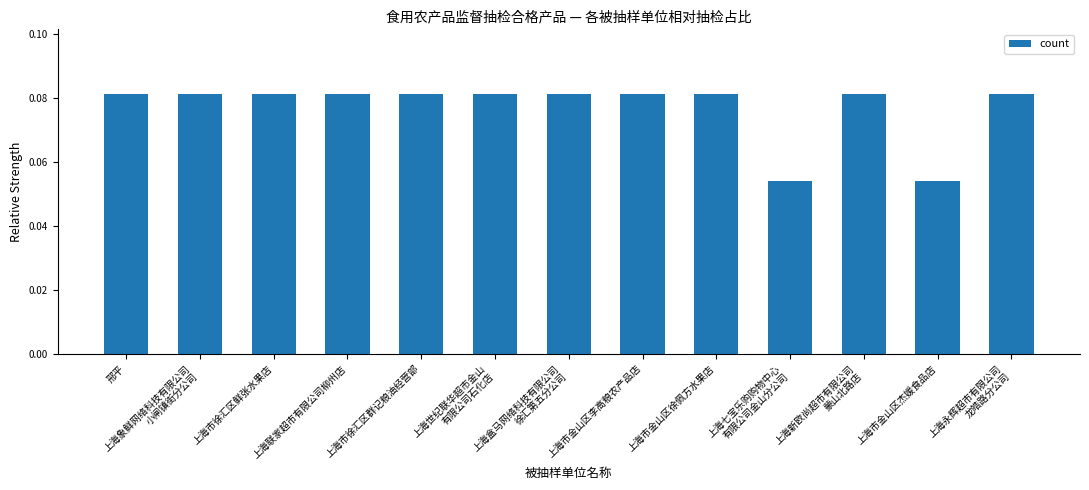

What is the sum of the values at 上海联家超市有限公司柳州店 and 上海盒马网络科技有限公司
徐汇第五分公司?

0.2